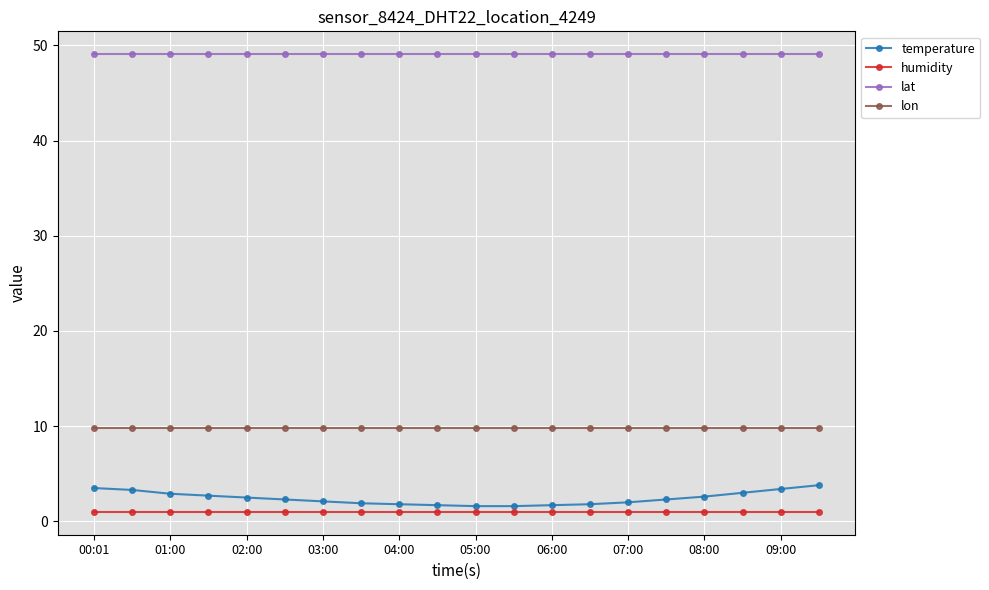

What is the value of the temperature point at the 6th from the left?

2.3